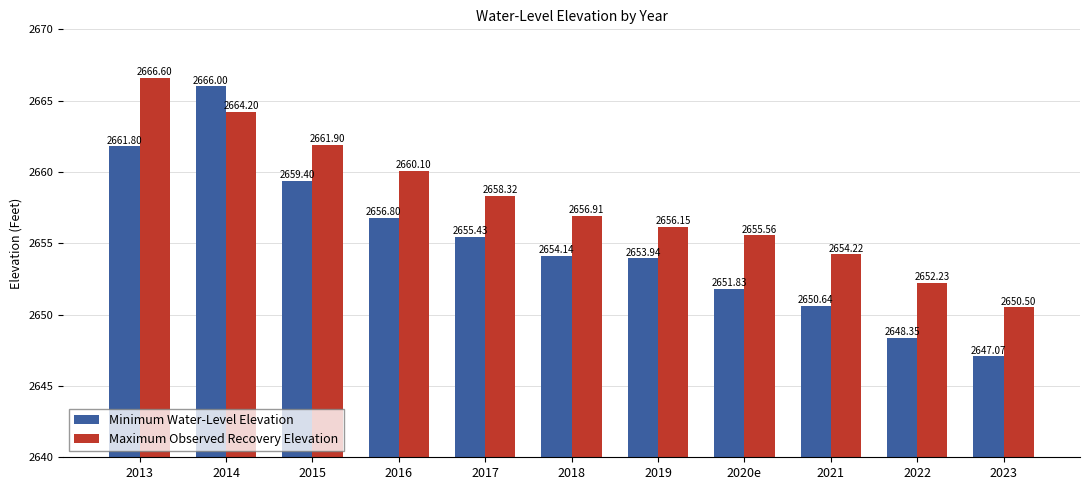

What is the sum of the Maximum Observed Recovery Elevation values at 2021 and 2016?

5314.3